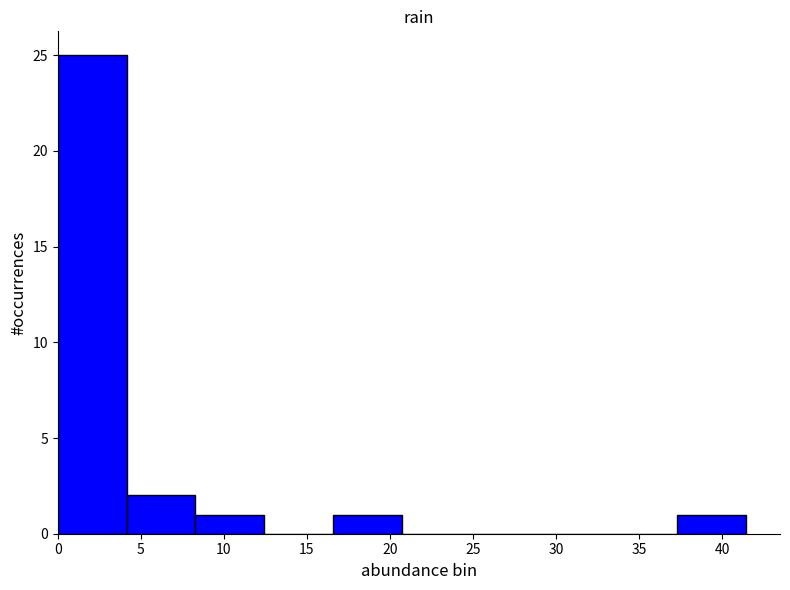

Reading left to right, transcribe this chart: for each bar, give the range it covers on the x-axis and its height. Neither the bar edges nor the heights are printed on the chart, so give them approximately, as read against the axes.

0.0 to 4.0: 25
4.0 to 8.5: 2
8.5 to 12.5: 1
12.5 to 16.5: 0
16.5 to 20.5: 1
20.5 to 25.0: 0
25.0 to 29.0: 0
29.0 to 33.0: 0
33.0 to 37.5: 0
37.5 to 41.5: 1